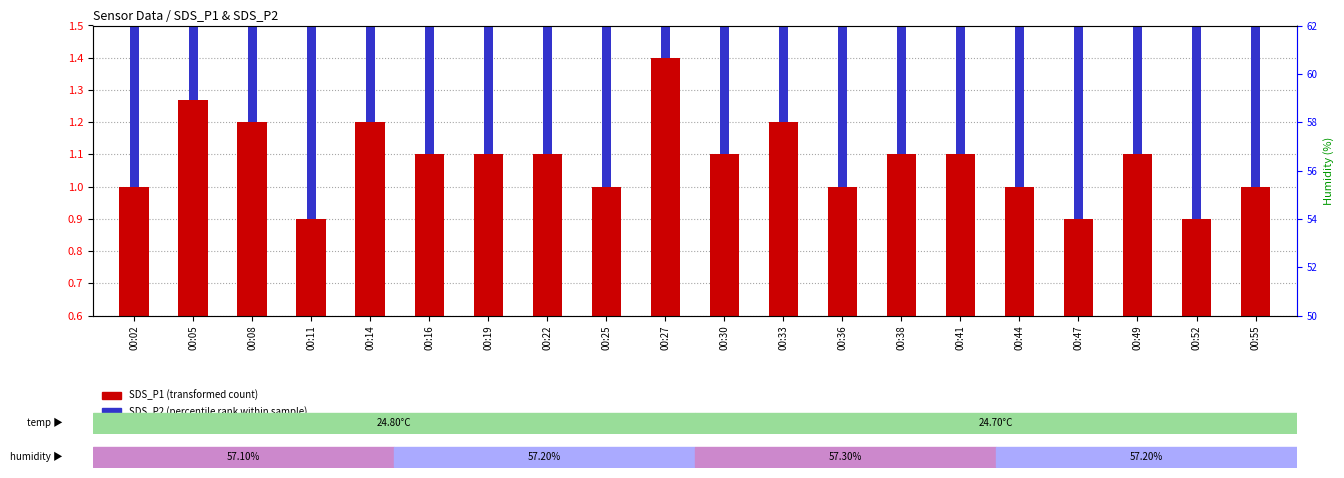

Does the chart contain stacked bars?

No